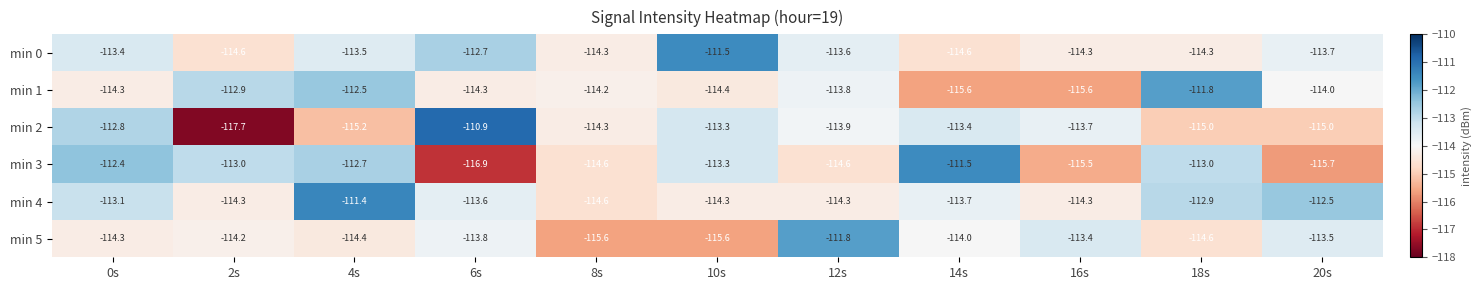

What is the sum of all min 2 values?

-1255.2